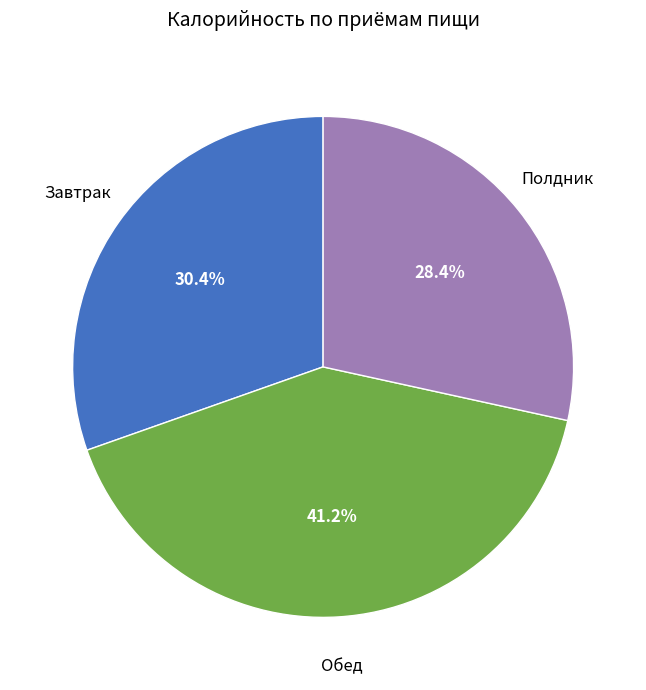

Is there a majority slice in this chart?

No